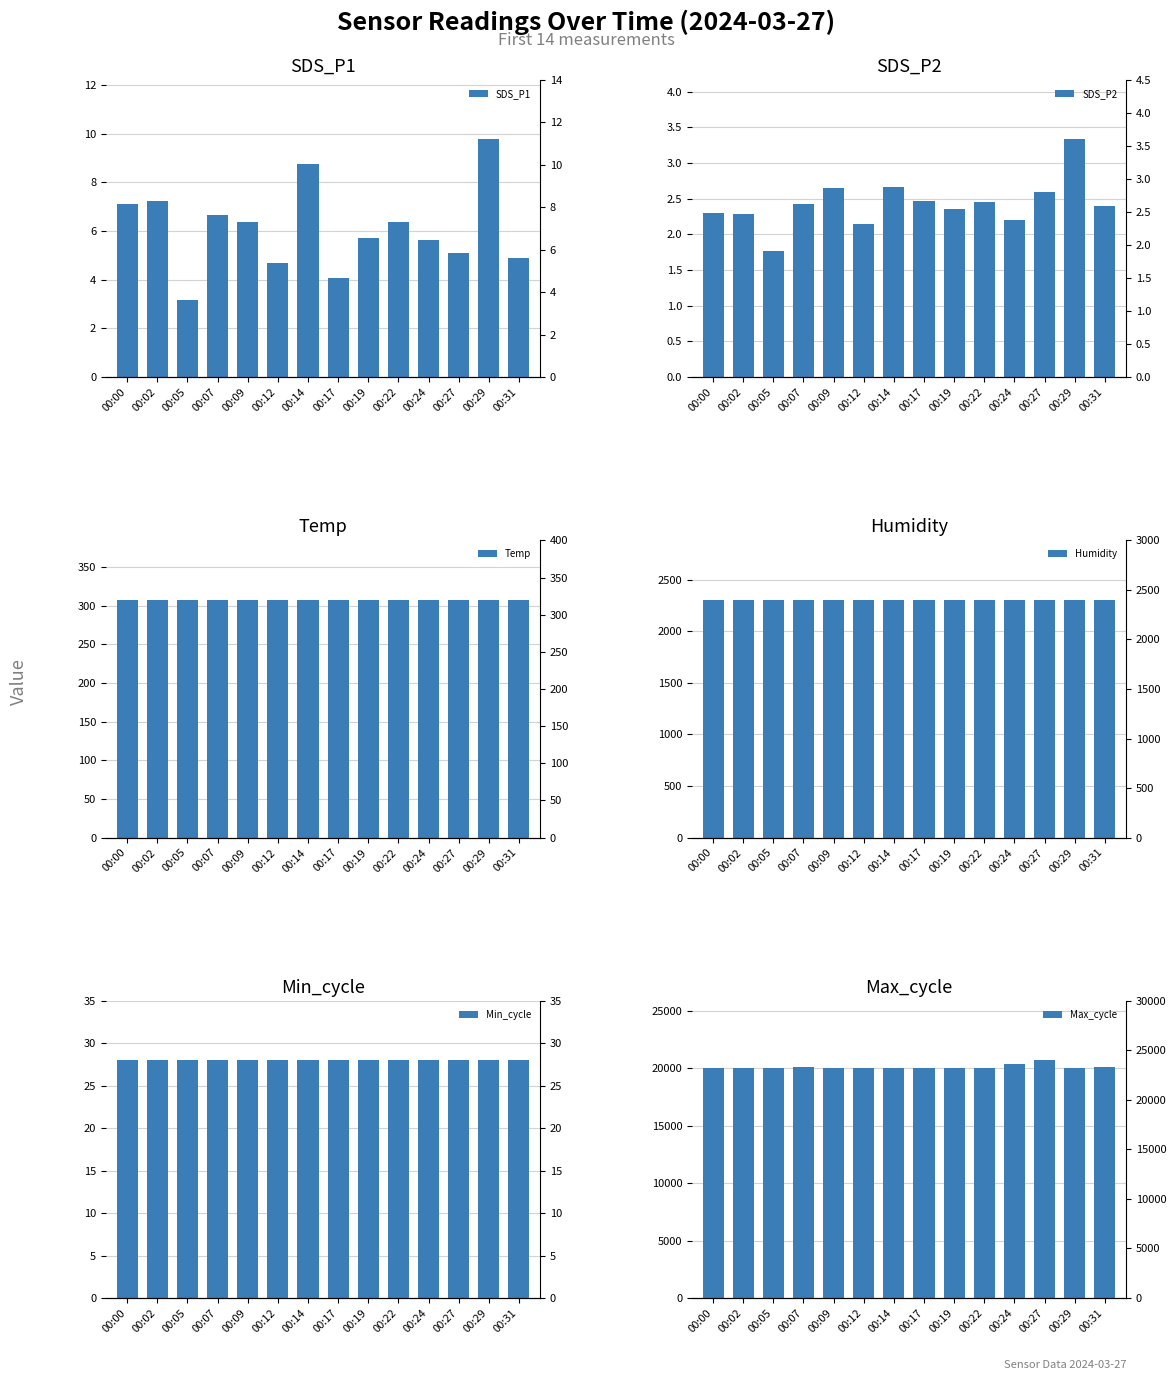

Where does the Max_cycle series first go above 20051?

00:00